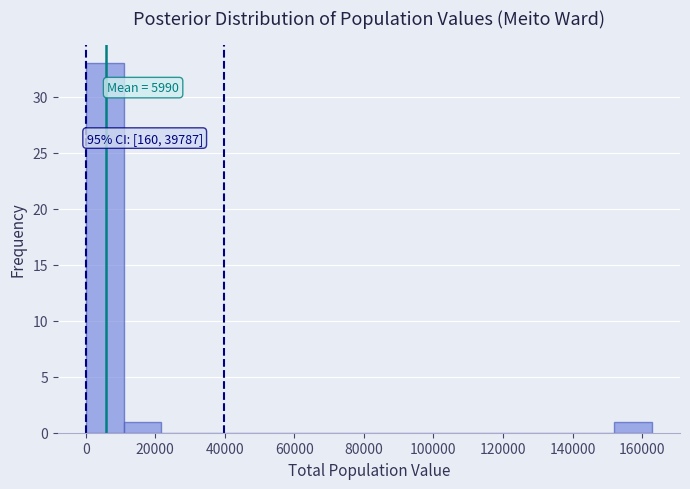

Which range on the x-axis has the tallest bar?

0 to 10000